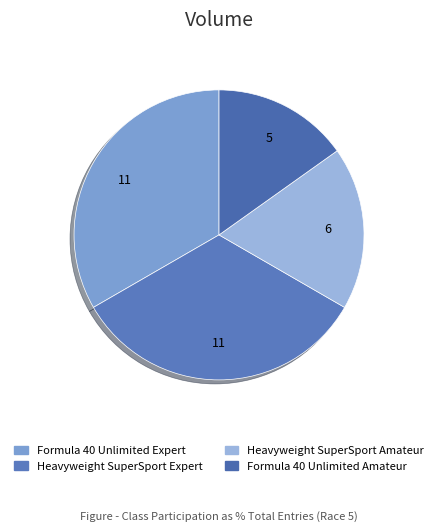

To the nearest percent, what is the average slice percentage?

25%